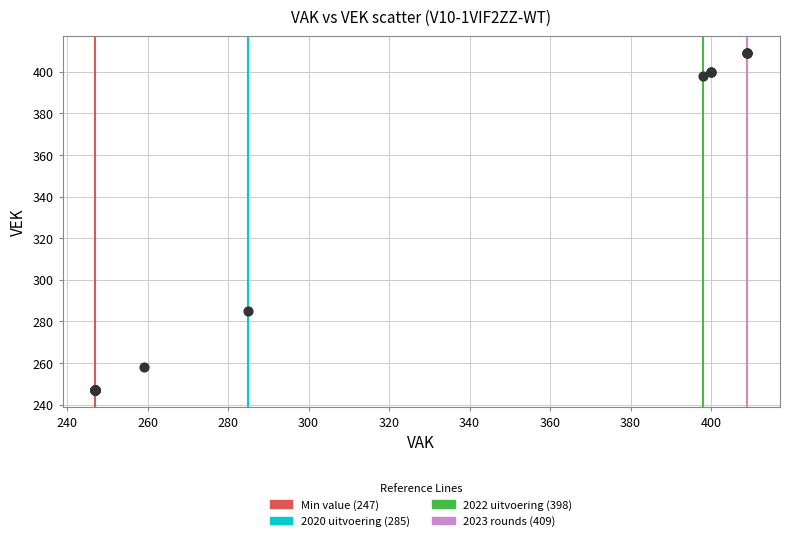

What Y value in the scatter plot is closest to 328?

285